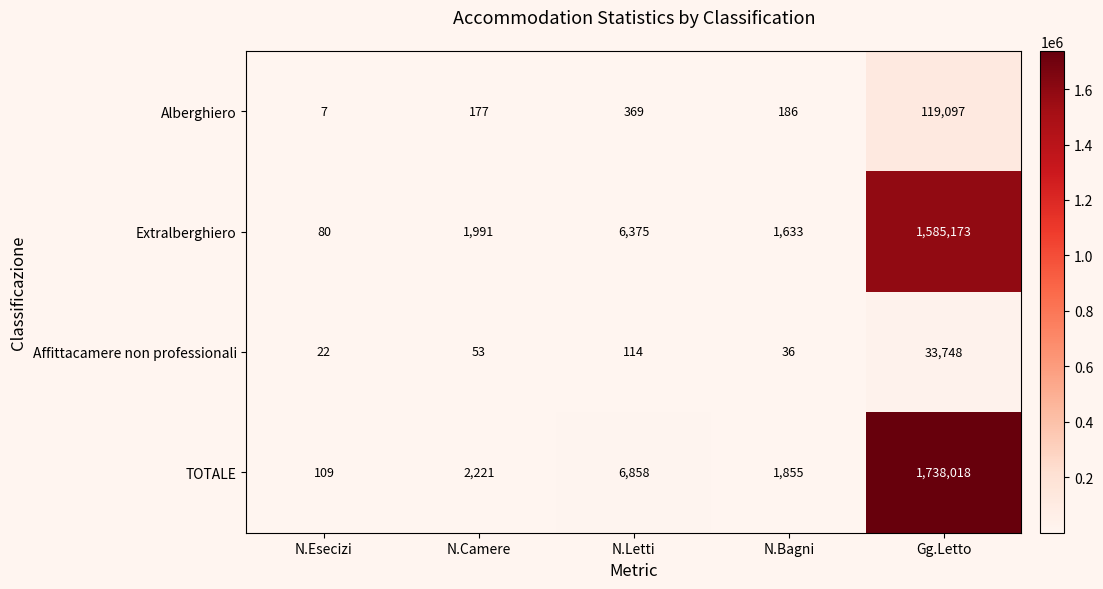

True or false: TOTALE has a value of 1738018 at Gg.Letto.

True